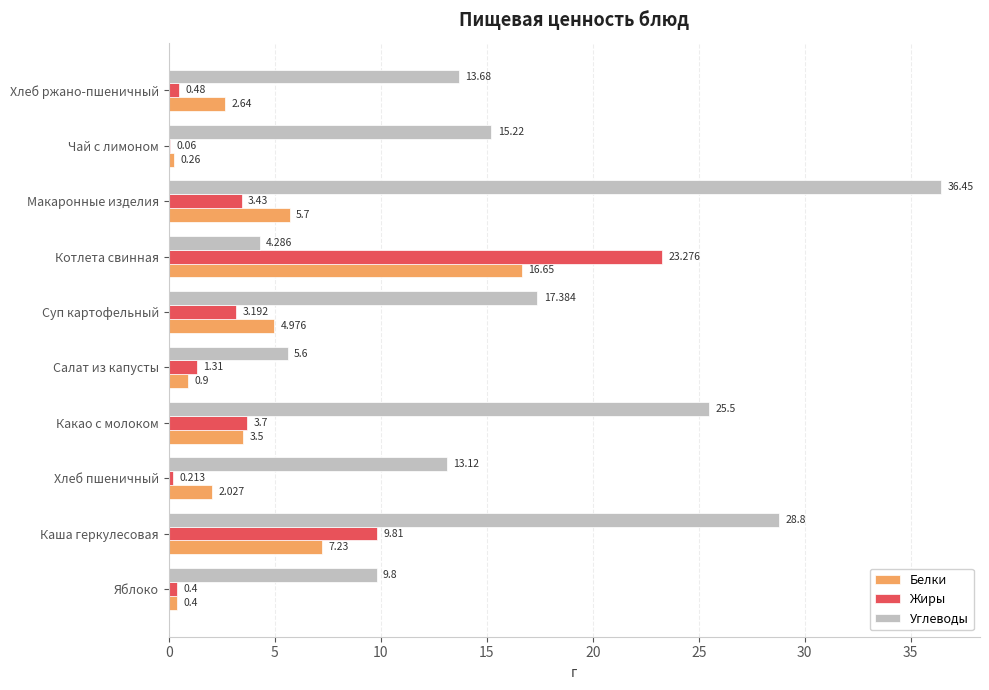

At which category is the sum across all series the highest?

Каша геркулесовая